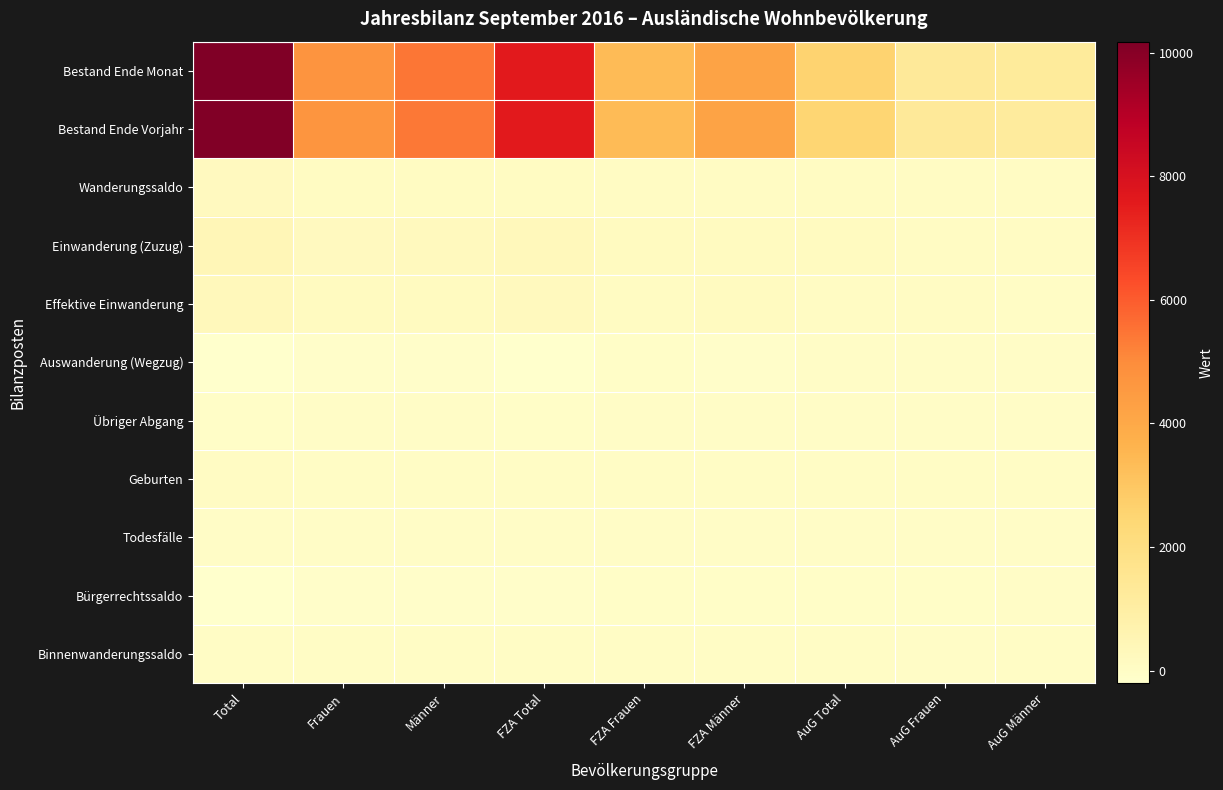

Reading left to right, extract all data points from this chart.

Bestand Ende Monat: Total=10179	Frauen=4728	Männer=5451	FZA Total=7607	FZA Frauen=3406	FZA Männer=4201	AuG Total=2572	AuG Frauen=1322	AuG Männer=1250
Bestand Ende Vorjahr: Total=10125	Frauen=4704	Männer=5421	FZA Total=7613	FZA Frauen=3400	FZA Männer=4213	AuG Total=2512	AuG Frauen=1304	AuG Männer=1208
Wanderungssaldo: Total=200	Frauen=100	Männer=100	FZA Total=97	FZA Frauen=50	FZA Männer=47	AuG Total=103	AuG Frauen=50	AuG Männer=53
Einwanderung (Zuzug): Total=421	Frauen=198	Männer=223	FZA Total=295	FZA Frauen=135	FZA Männer=160	AuG Total=126	AuG Frauen=63	AuG Männer=63
Effektive Einwanderung: Total=316	Frauen=155	Männer=161	FZA Total=236	FZA Frauen=109	FZA Männer=127	AuG Total=80	AuG Frauen=46	AuG Männer=34
Auswanderung (Wegzug): Total=-202	Frauen=-88	Männer=-114	FZA Total=-180	FZA Frauen=-74	FZA Männer=-106	AuG Total=-22	AuG Frauen=-14	AuG Männer=-8
Übriger Abgang: Total=-74	Frauen=-38	Männer=-36	FZA Total=-54	FZA Frauen=-26	FZA Männer=-28	AuG Total=-20	AuG Frauen=-12	AuG Männer=-8
Geburten: Total=63	Frauen=32	Männer=31	FZA Total=37	FZA Frauen=17	FZA Männer=20	AuG Total=26	AuG Frauen=15	AuG Männer=11
Todesfälle: Total=-36	Frauen=-13	Männer=-23	FZA Total=-34	FZA Frauen=-13	FZA Männer=-21	AuG Total=-2	AuG Frauen=0	AuG Männer=-2
Bürgerrechtssaldo: Total=-195	Frauen=-103	Männer=-92	FZA Total=-116	FZA Frauen=-54	FZA Männer=-62	AuG Total=-79	AuG Frauen=-49	AuG Männer=-30
Binnenwanderungssaldo: Total=26	Frauen=9	Männer=17	FZA Total=17	FZA Frauen=10	FZA Männer=7	AuG Total=9	AuG Frauen=-1	AuG Männer=10